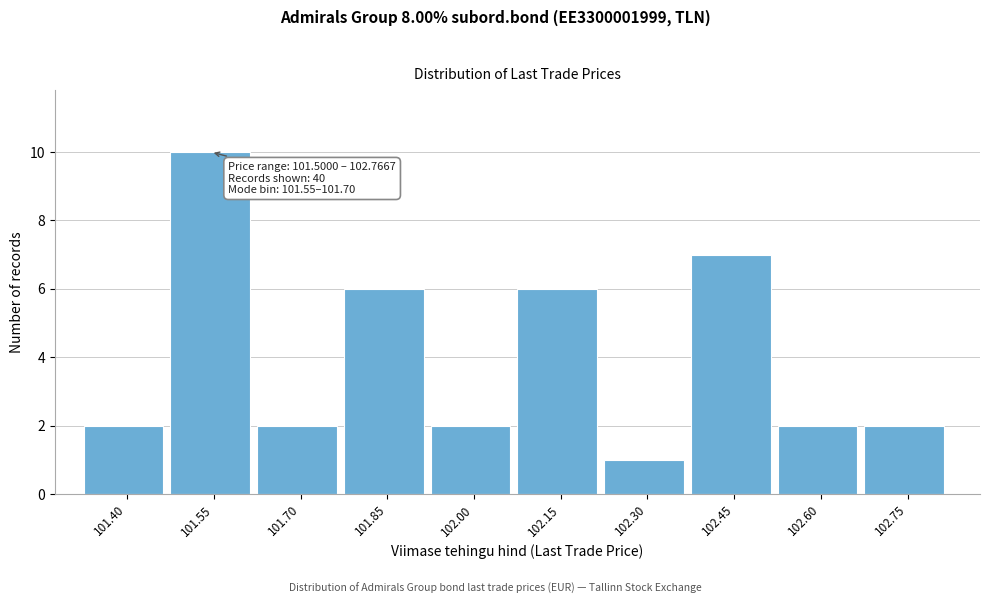

Reading right to left, transcribe all the data shown in this chart.

2	2	7	1	6	2	6	2	10	2